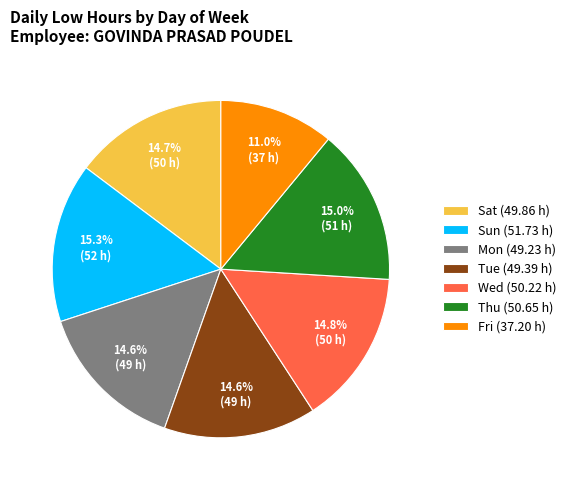

Count the number of slices in the pie.

7